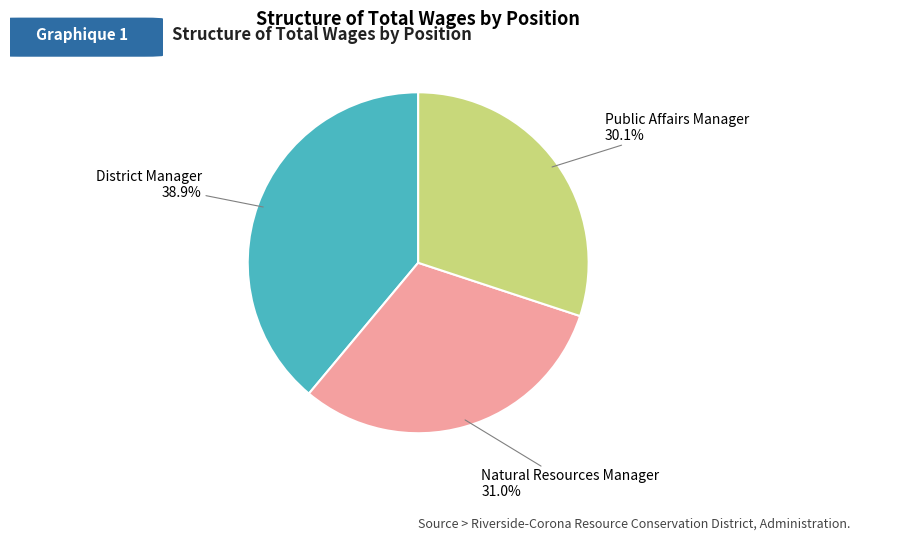

To the nearest percent, what is the difference between the largest and smallest slice percentages?

9%